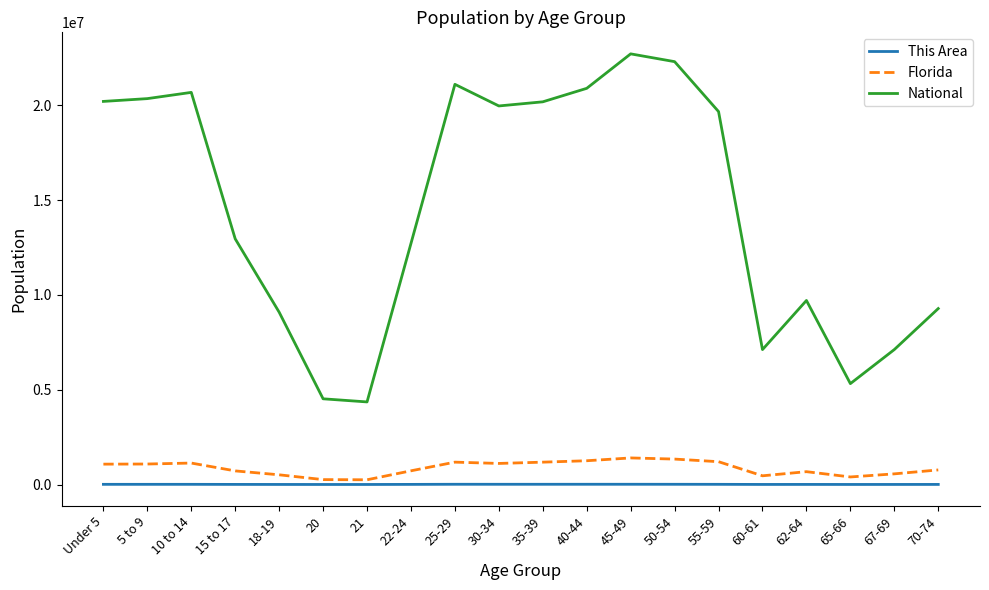

The value of National at 60-61 is 7113727. True or false?

True